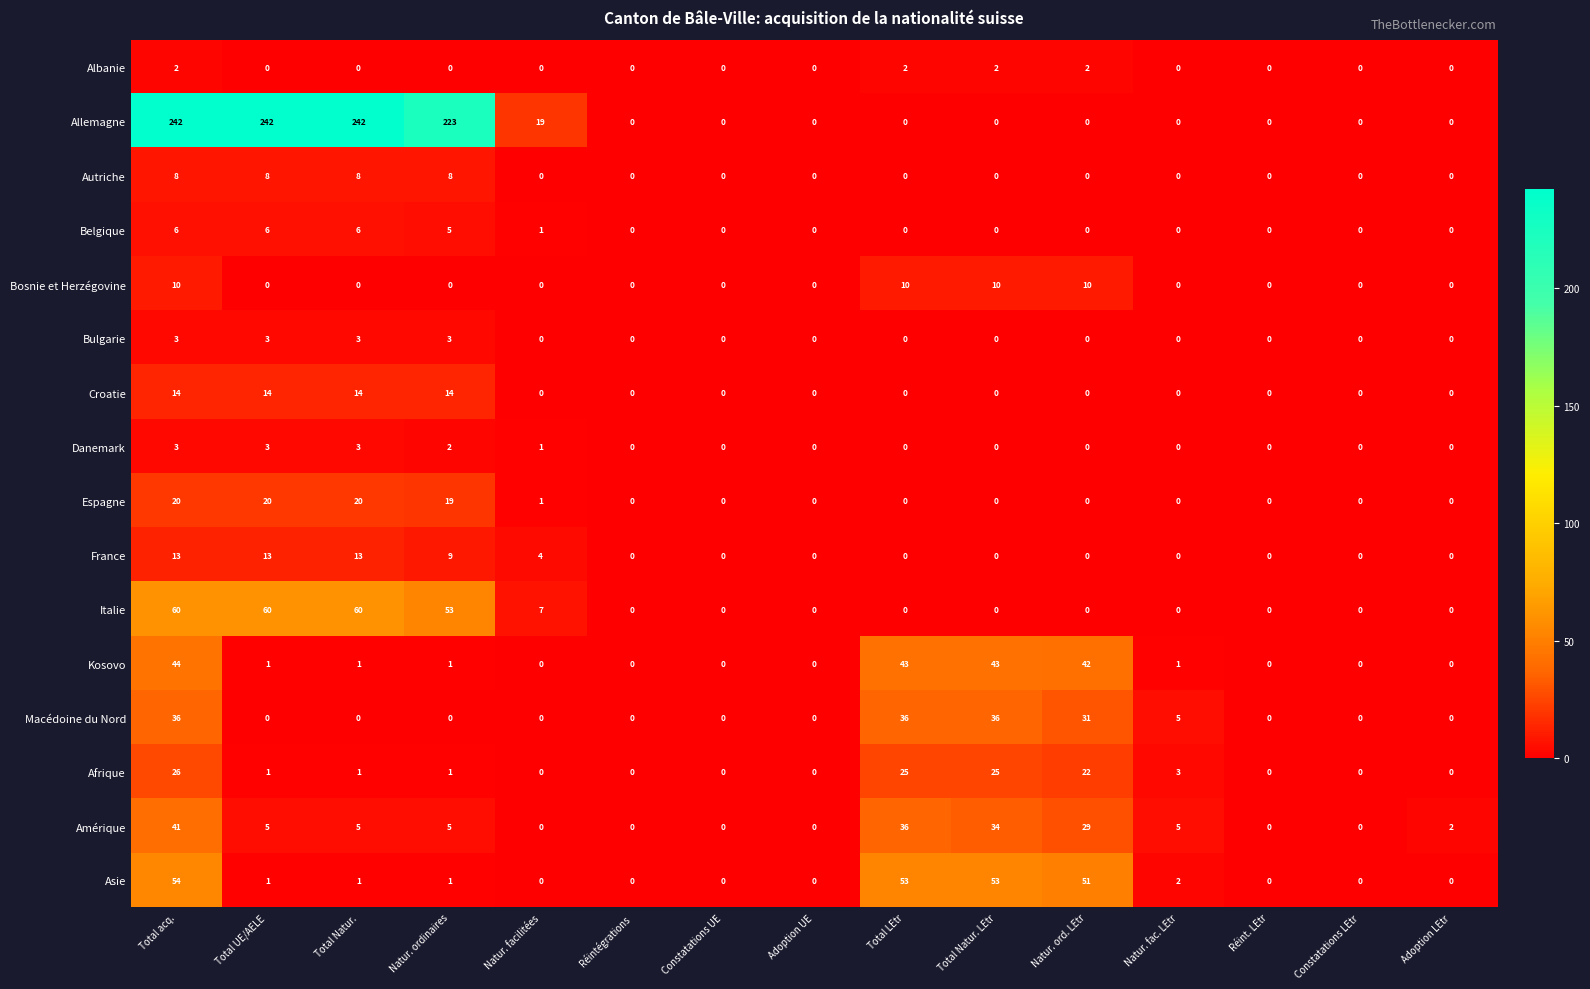

What is the greatest value displayed?

242